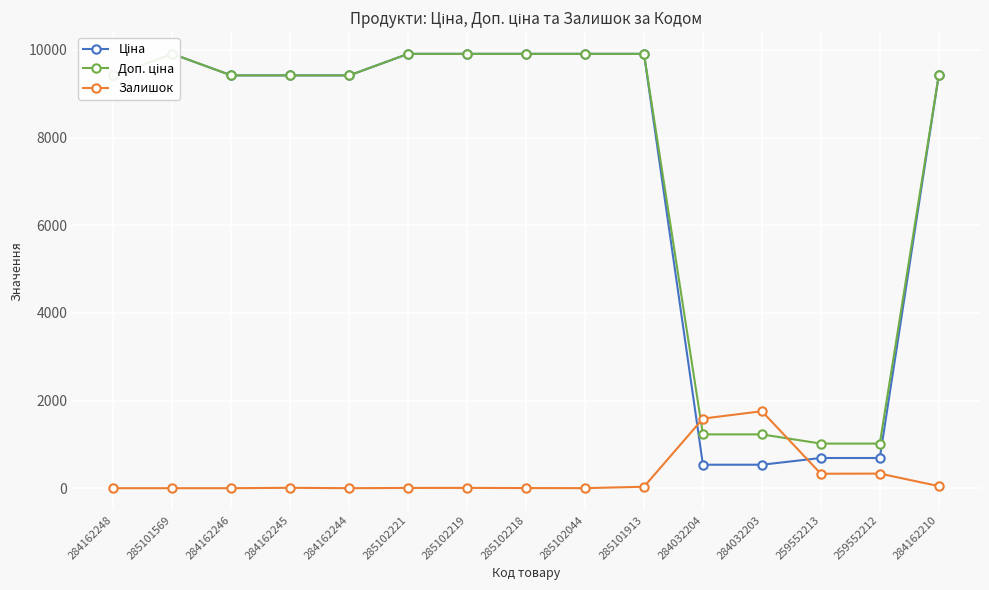

In Доп. ціна, how many points are higher than both neighbors (excluding endpoints)?

1